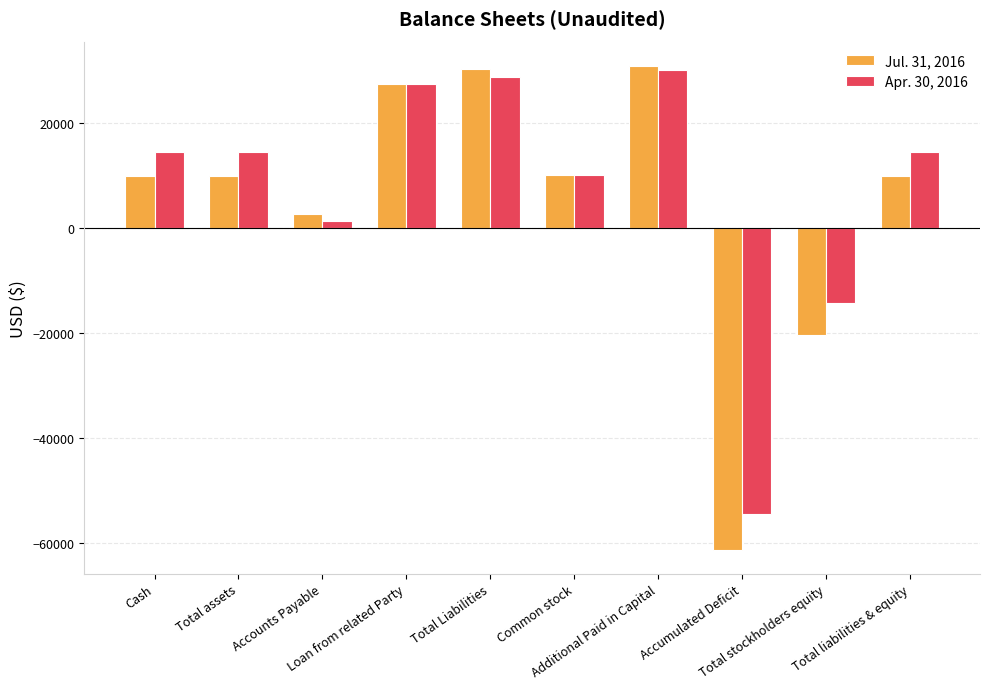

Which label corresponds to the smallest value in the chart?

Accumulated Deficit